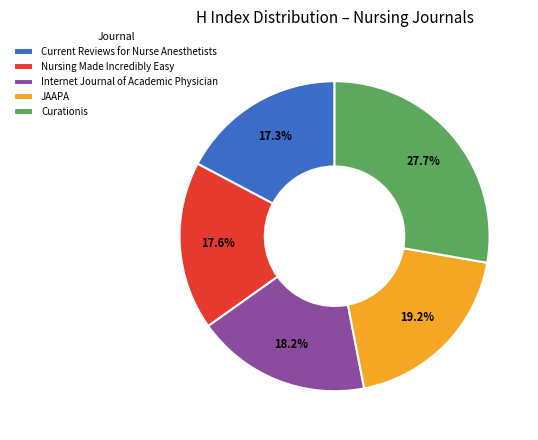

To the nearest percent, what is the combined percentage of Curationis and Current Reviews for Nurse Anesthetists?

45%